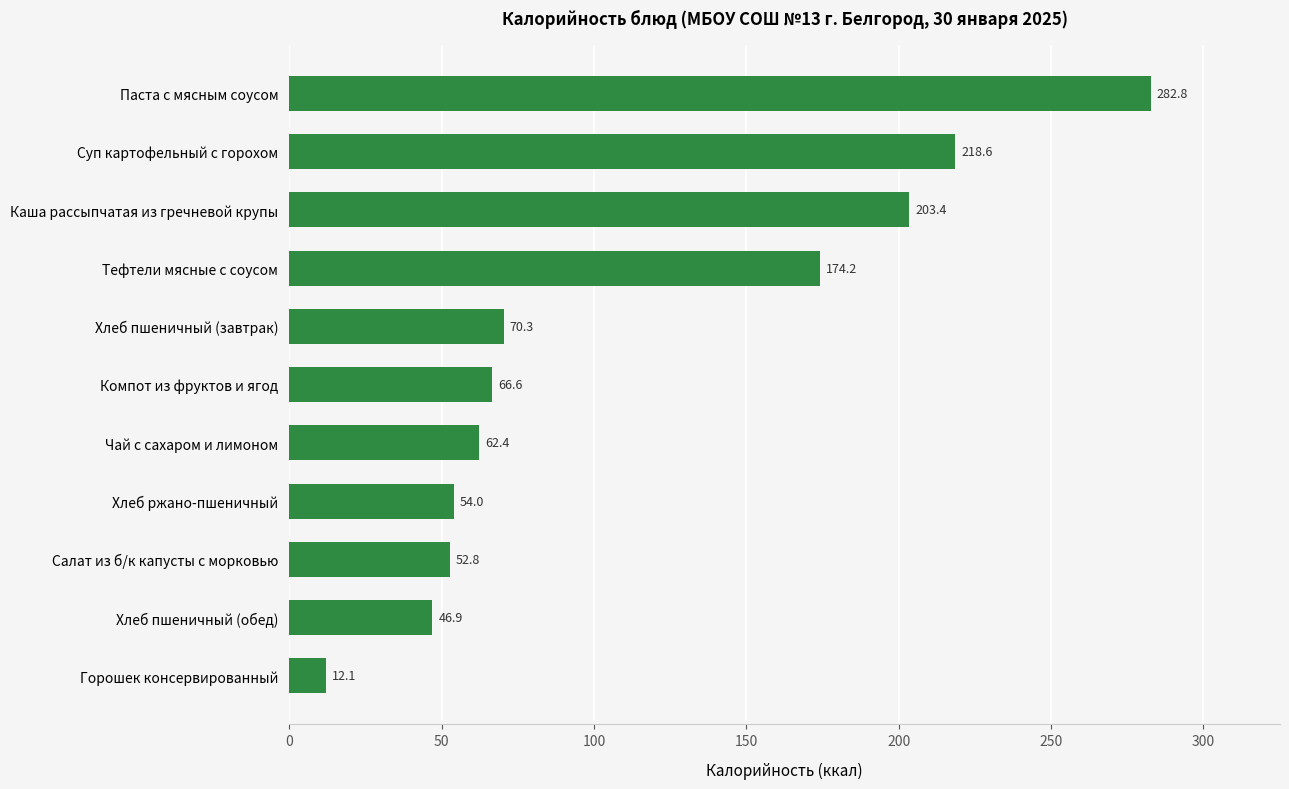

Rank the categories by value from lowest to highest.

Горошек консервированный, Хлеб пшеничный (обед), Салат из б/к капусты с морковью, Хлеб ржано-пшеничный, Чай с сахаром и лимоном, Компот из фруктов и ягод, Хлеб пшеничный (завтрак), Тефтели мясные с соусом, Каша рассыпчатая из гречневой крупы, Суп картофельный с горохом, Паста с мясным соусом